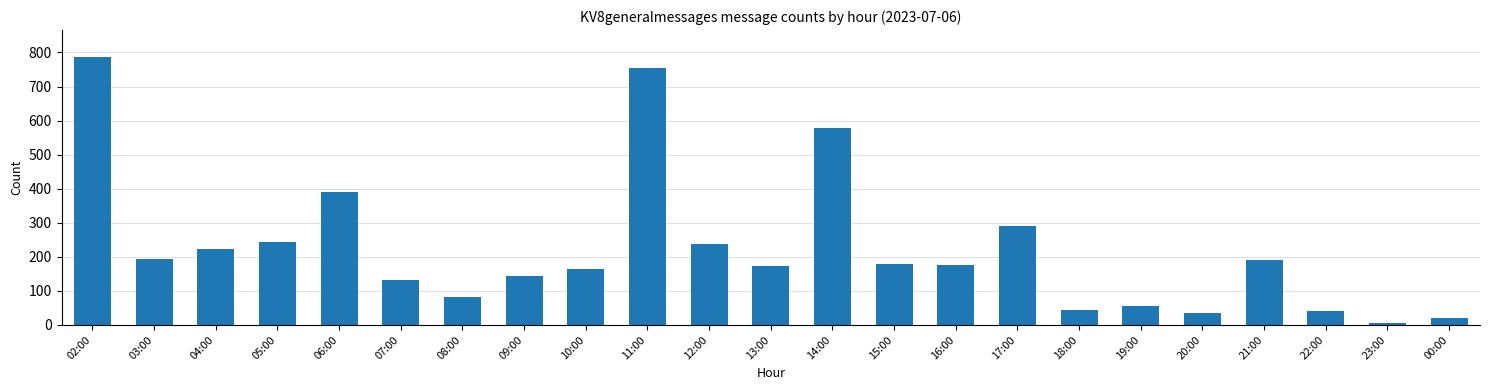

How many values are below 176?

11